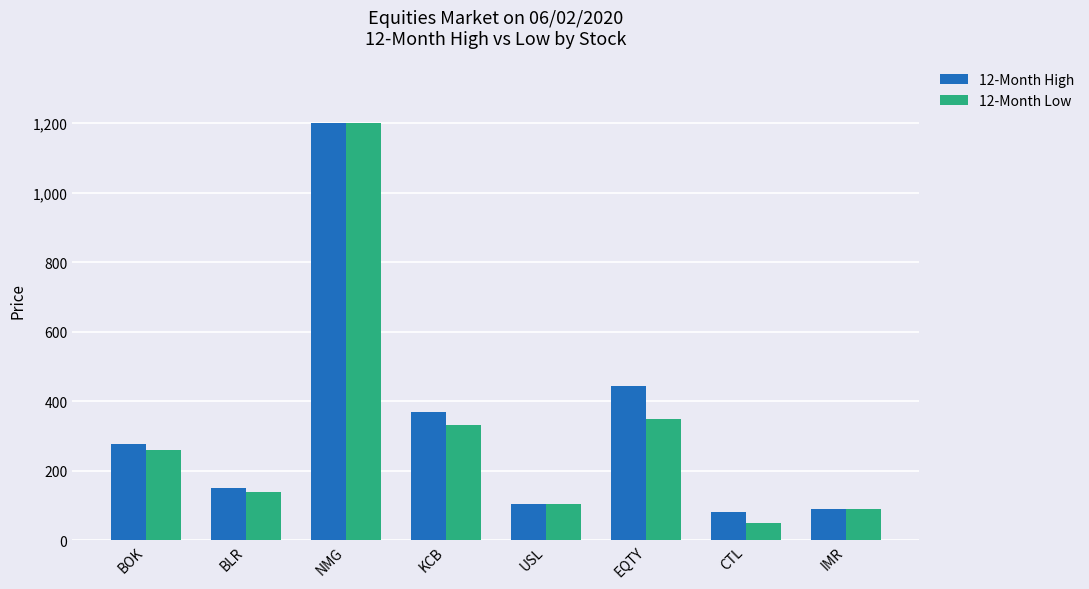

Reading left to right, what are all the values shown in this chart?

12-Month High: 278	150	1200	370	104	445	80	91
12-Month Low: 259	139	1200	330	104	350	50	89